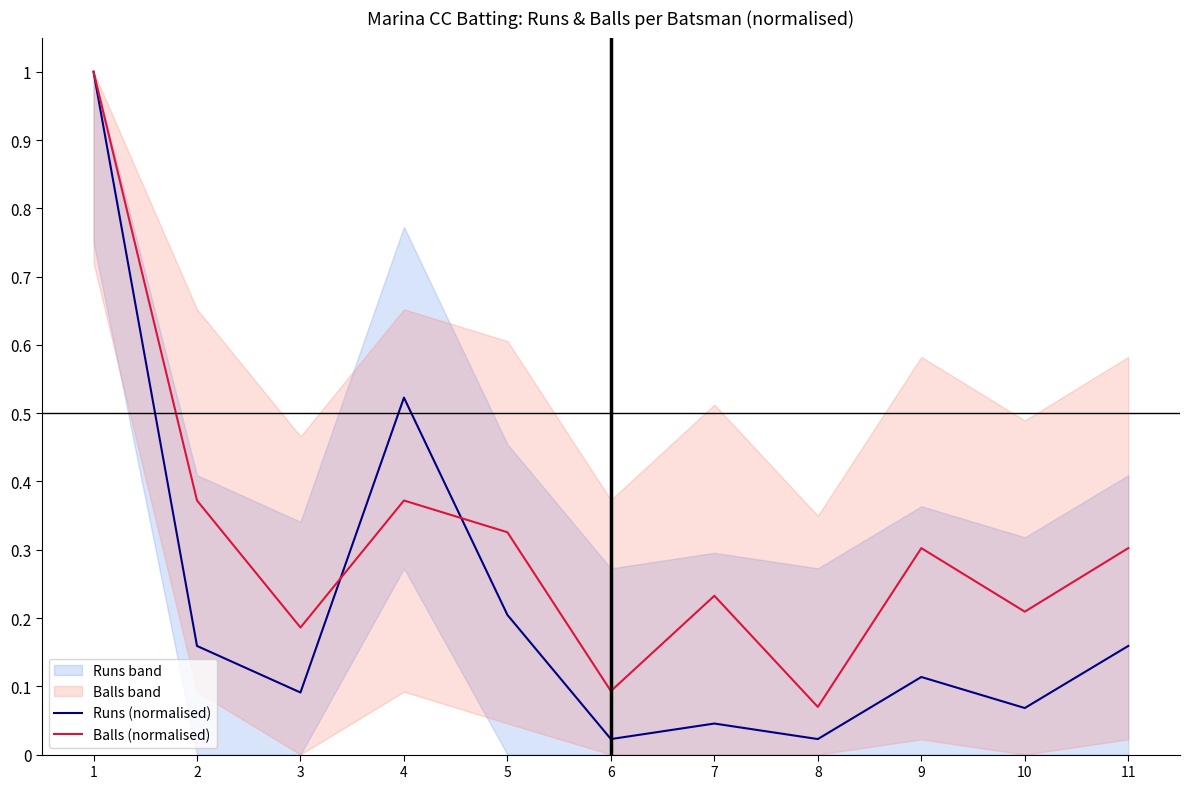

Rank the series by their average value, from highest to lowest.

Balls (normalised), Runs (normalised)